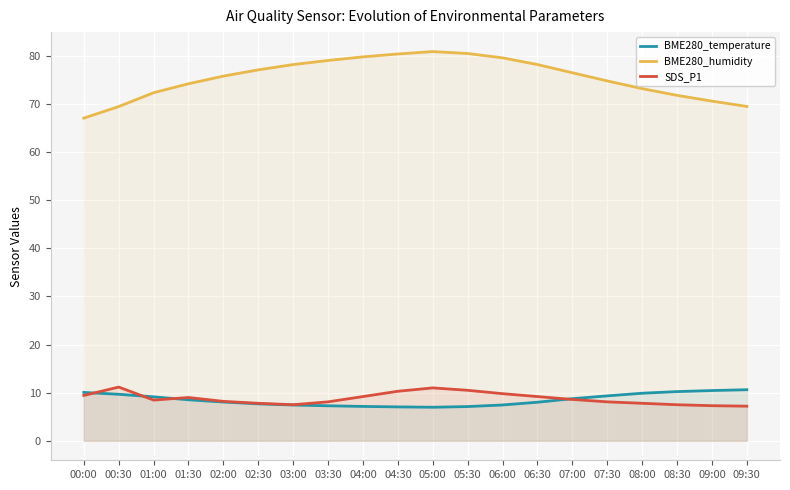

At which category does BME280_humidity reach its first local peak?

05:00